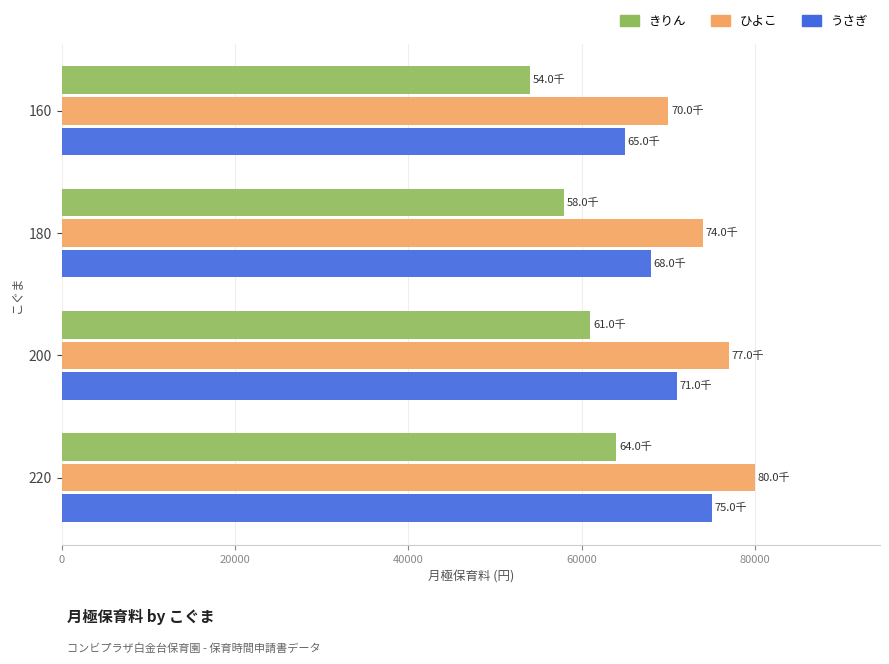

What is the greatest value displayed?

80000